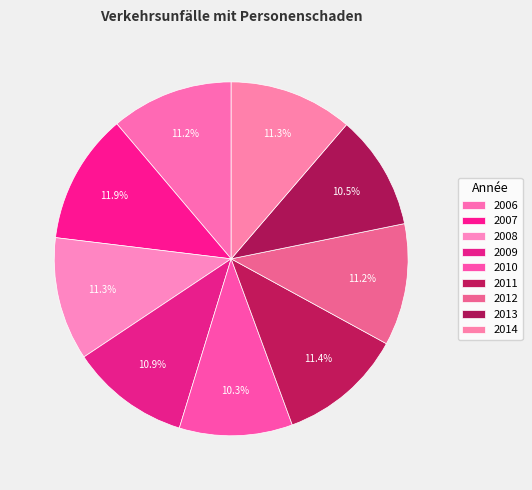

Is there a majority slice in this chart?

No